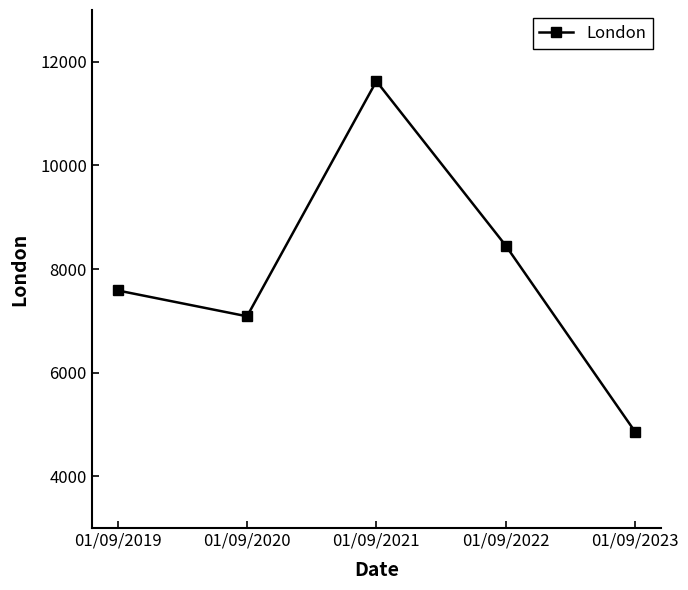

Reading left to right, what are all the values shown in this chart?

7586	7087	11626	8453	4860